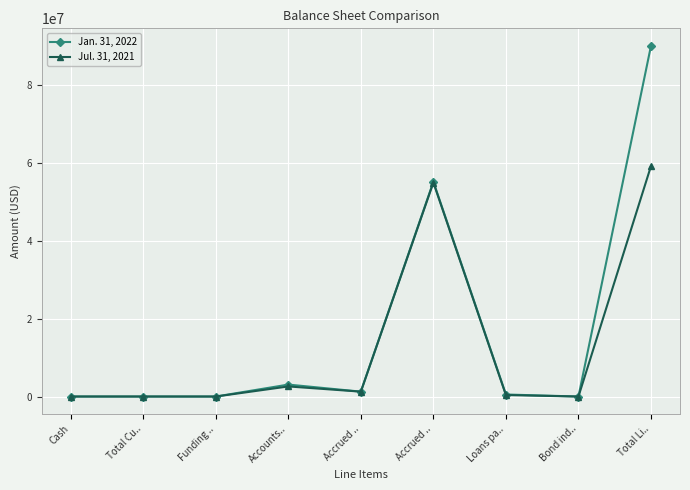

What are all the series names shown in the legend?

Jan. 31, 2022, Jul. 31, 2021